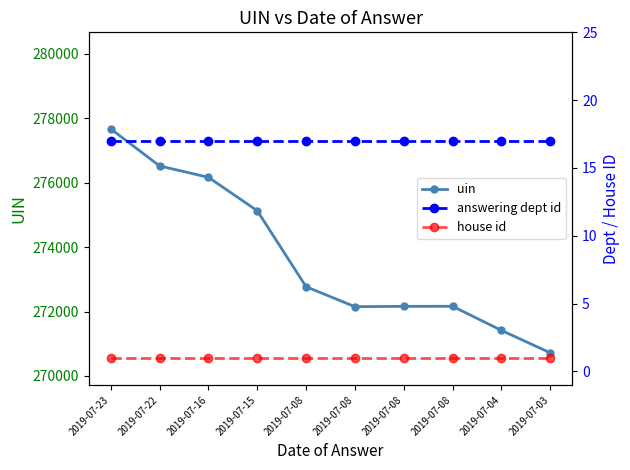

What is the minimum value shown in the chart?

1